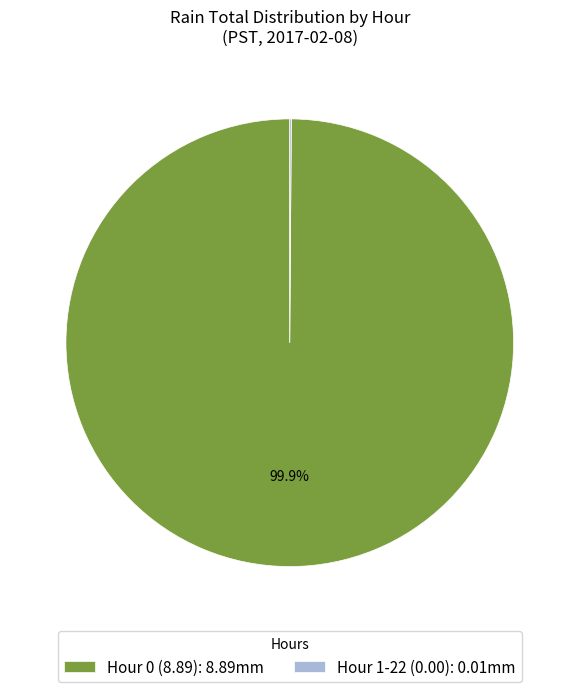

To the nearest percent, what is the difference between the largest and smallest slice percentages?

100%